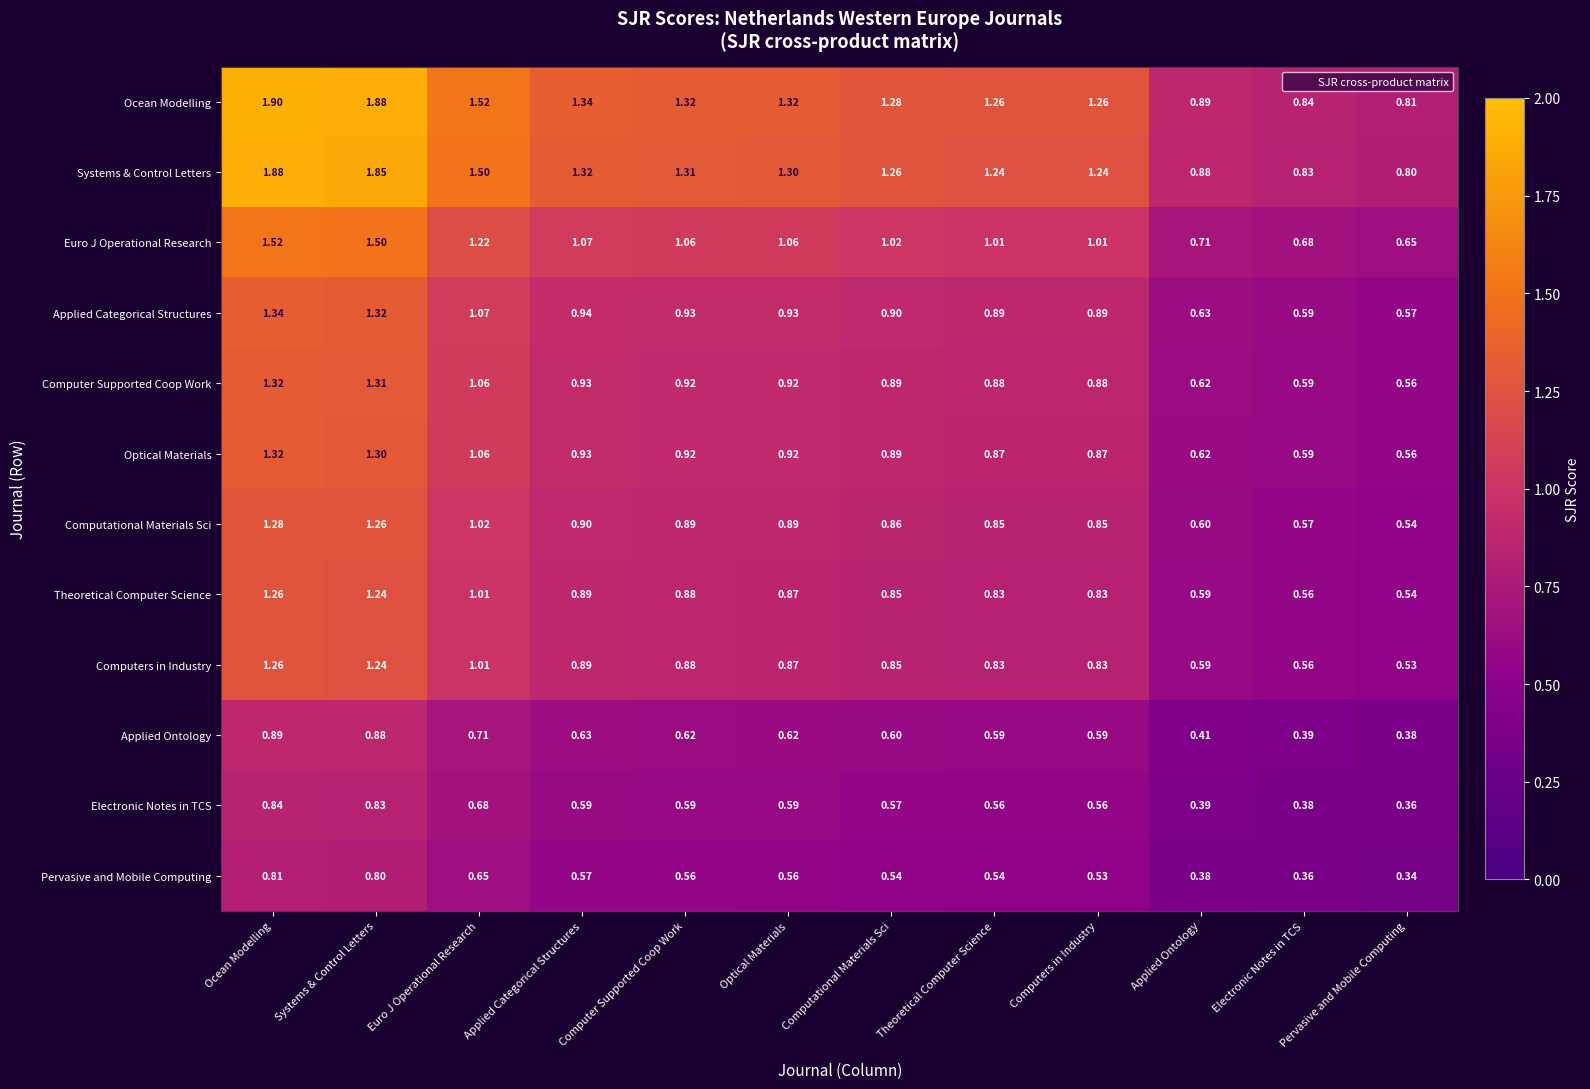

At which category does the chart reach its minimum across all series?

Pervasive and Mobile Computing